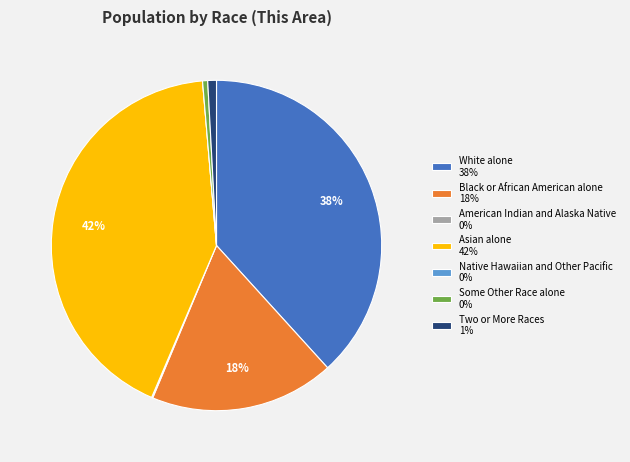

Is it true that Two or More Races is 10% of the pie?

False